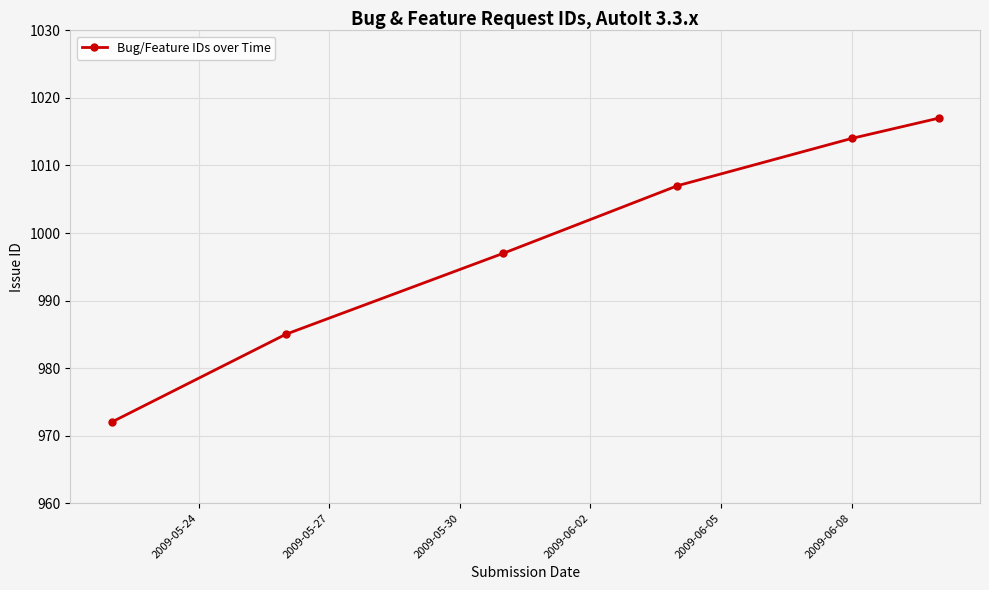

What is the difference between the maximum and minimum values?

45